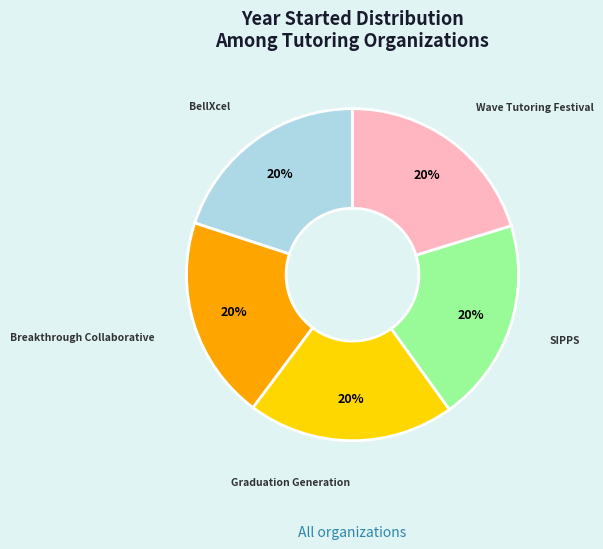

Does any single category account for the majority?

No